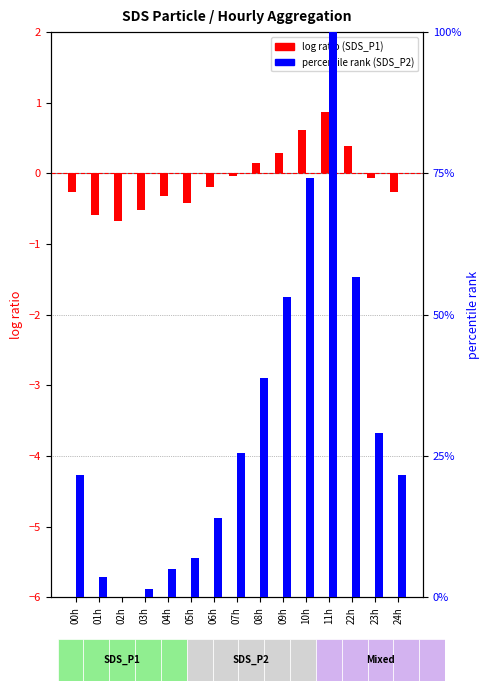

List the series in order of their overall mean, highest first.

percentile rank within the sample, log ratio